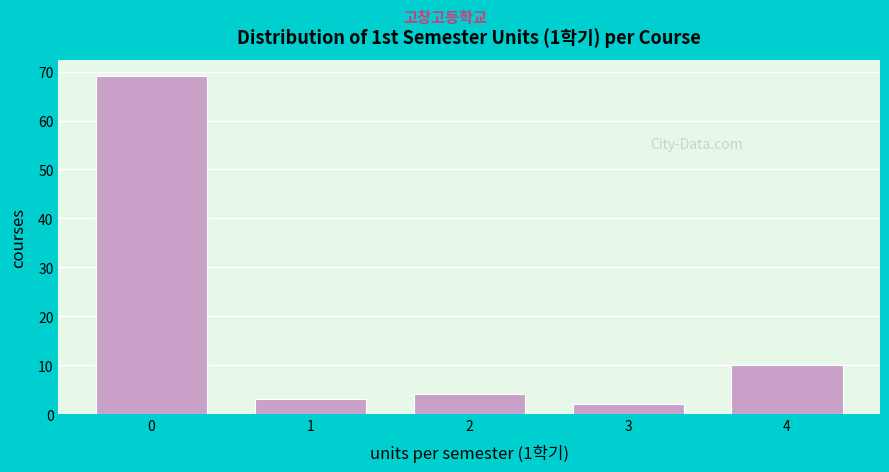

Over which range of the x-axis is the bar tallest?

-0.5 to 0.5